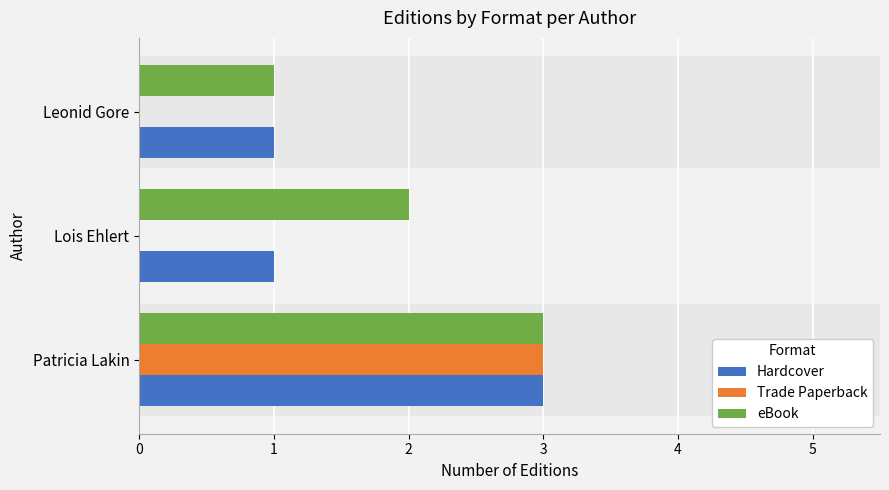

What is the maximum value for Trade Paperback?

3